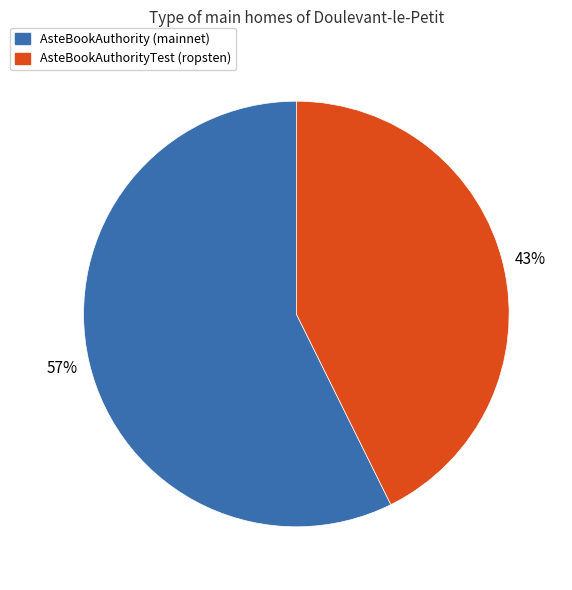

Rank the categories by value from lowest to highest.

AsteBookAuthorityTest (ropsten), AsteBookAuthority (mainnet)